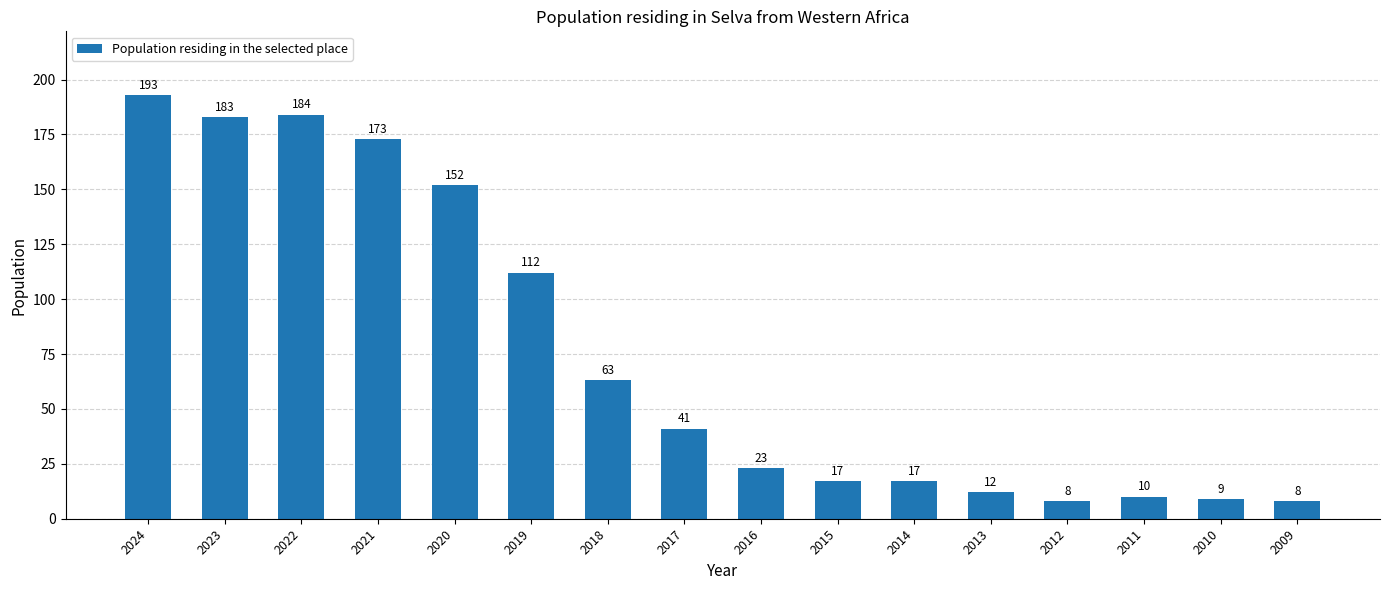

Reading left to right, what are all the values shown in this chart?

193	183	184	173	152	112	63	41	23	17	17	12	8	10	9	8